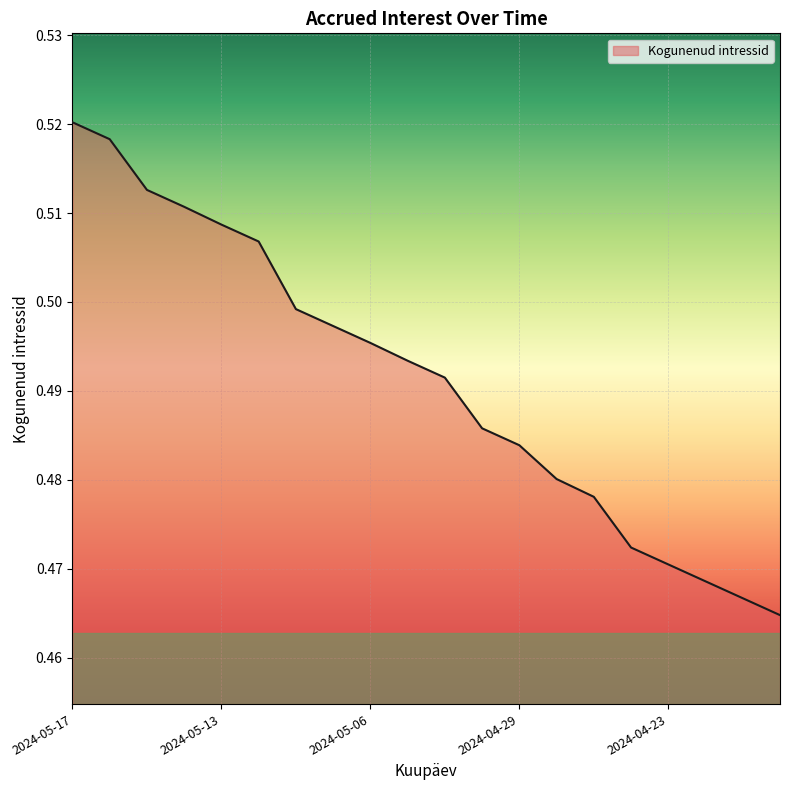

Does the chart display data point markers on the line(s)?

No